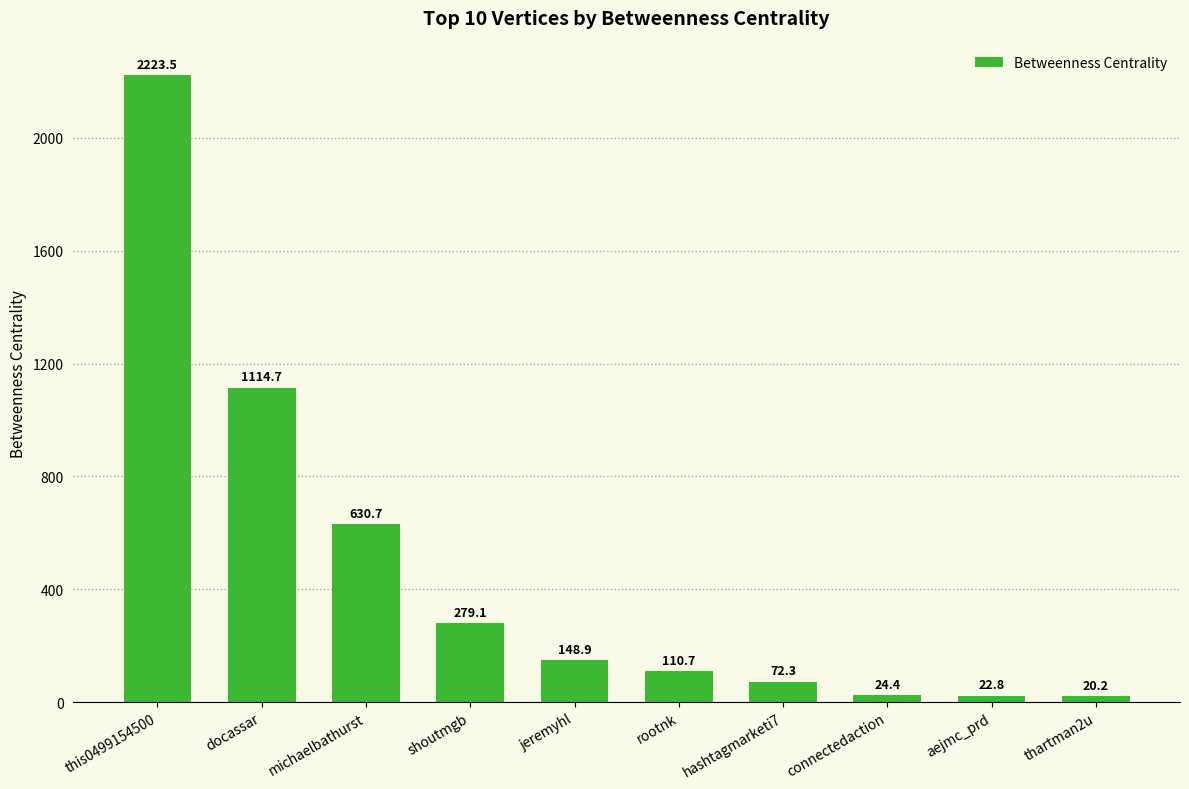

Is it true that the value at jeremyhl is 148.9?

True